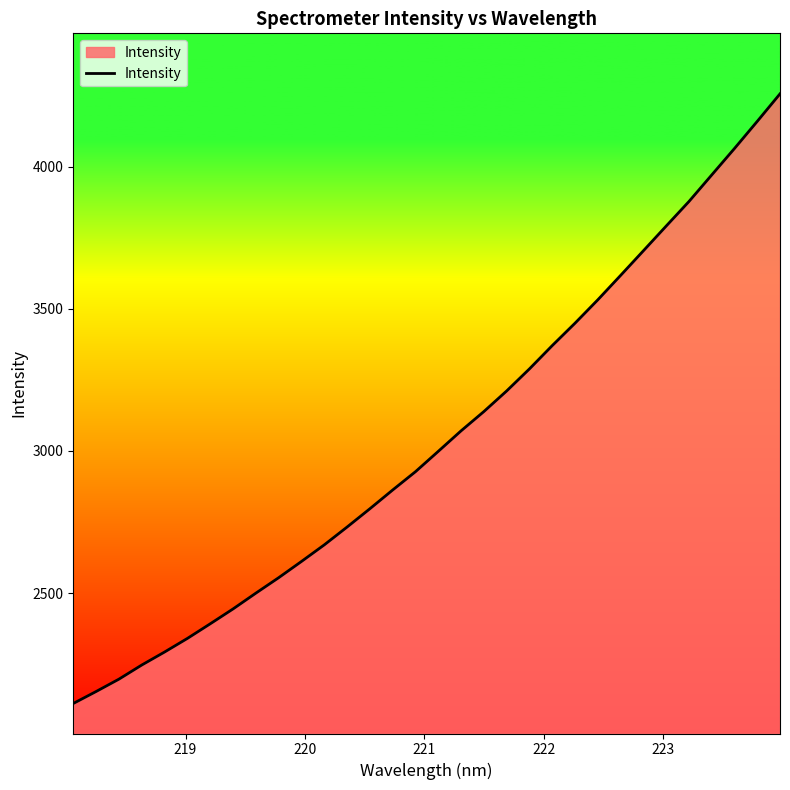

What is the average value?

3041.5